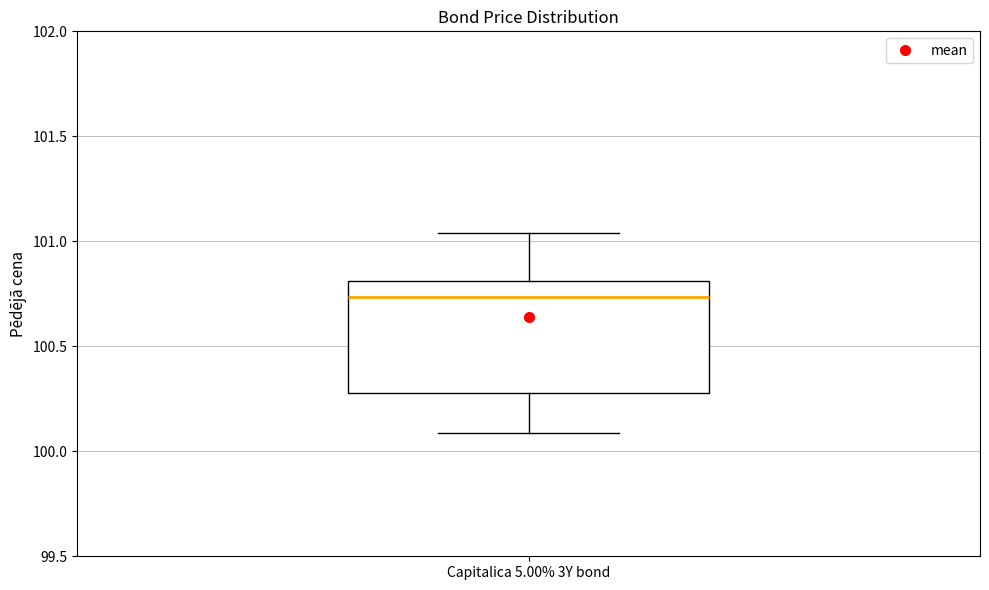

Transcribe this box plot: give where the median line is, the range the box spans, and where the two whiskers end, as read against the y-axis. The values are not printed on the chart, so give them approximately, as read against the axis.

median 100.75, box 100.30 to 100.80, whiskers 100.10 to 101.05